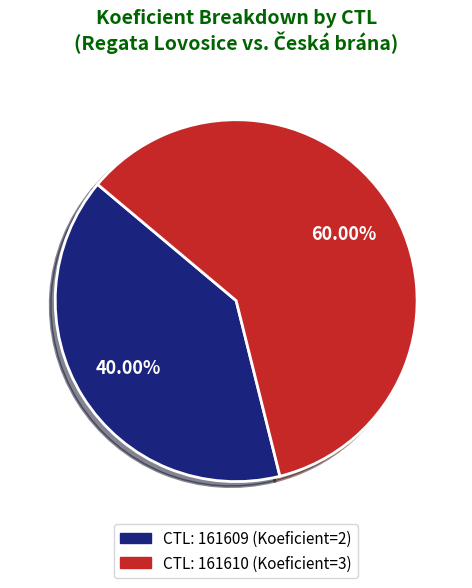

Is there a majority slice in this chart?

Yes